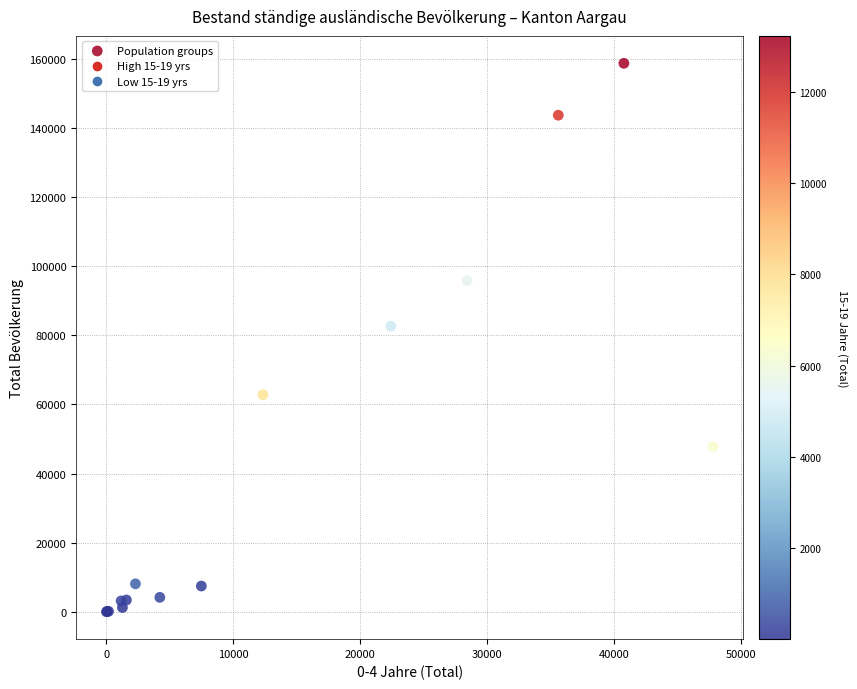

What Y value in the scatter plot is closest to 79356?

82640